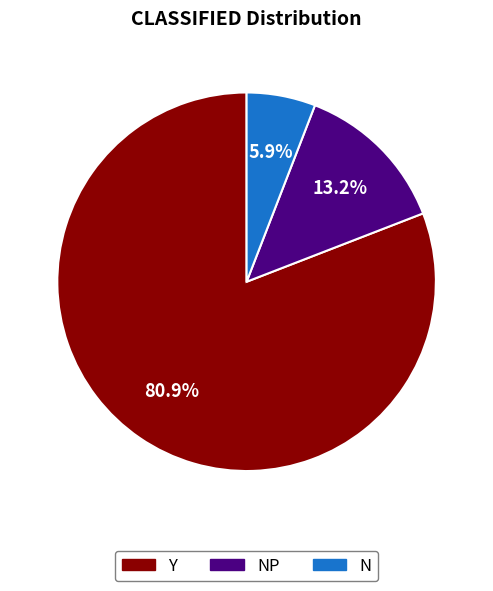

How much of the chart is everything except NP?

86.8%